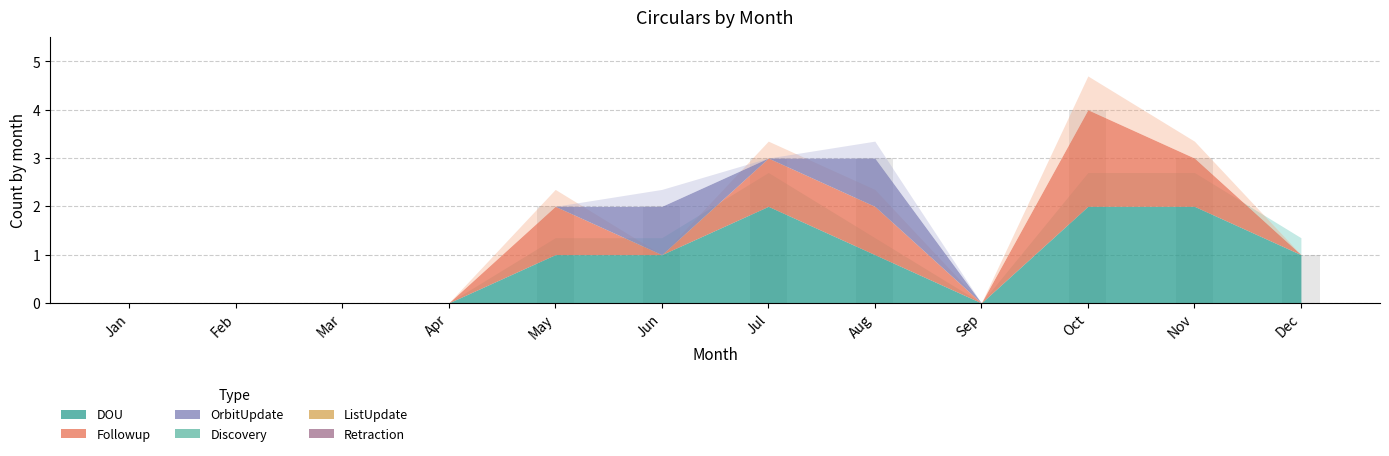

How many bars are there in total?

36